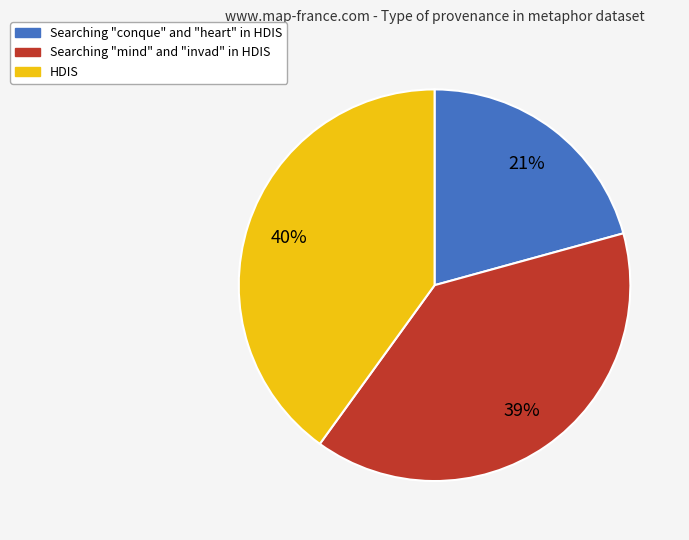

To the nearest percent, what is the difference between the largest and smallest slice percentages?

19%